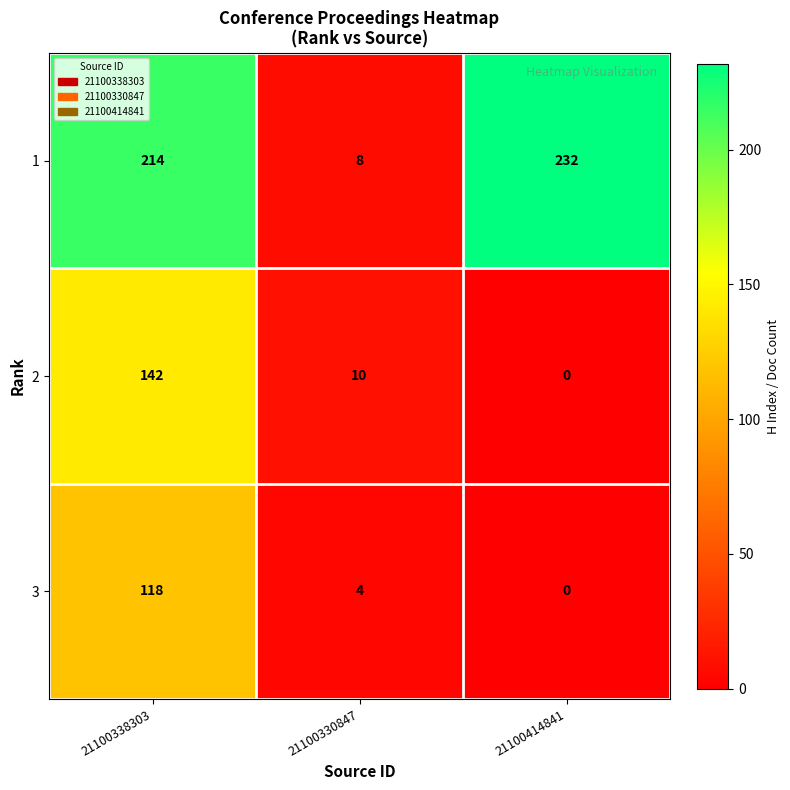

Where does the 2 series first go above 10?

21100338303